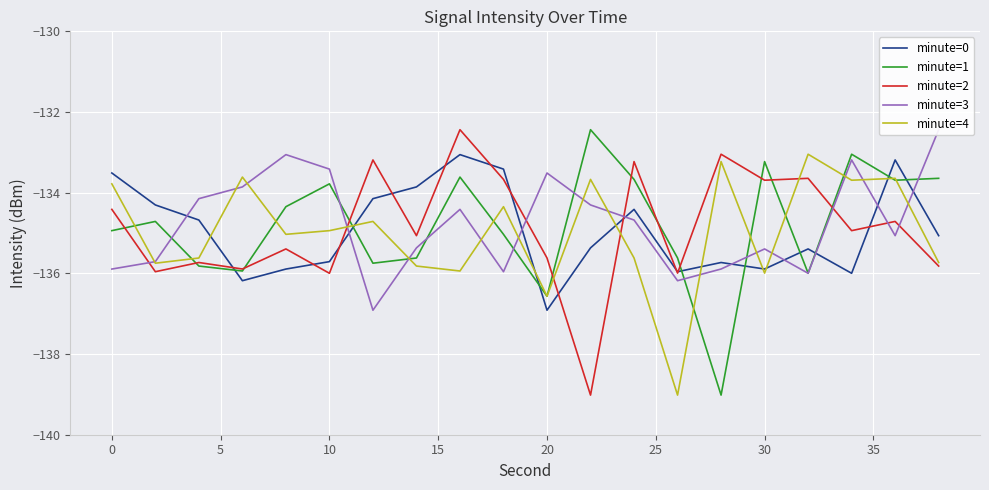

List the series in order of their overall mean, lowest first.

minute=4, minute=0, minute=2, minute=1, minute=3